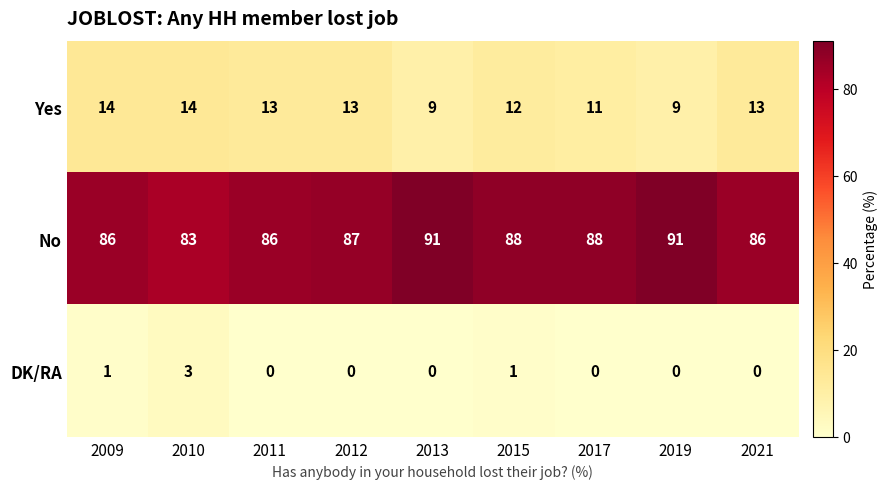

Which series has the largest total across all categories?

No